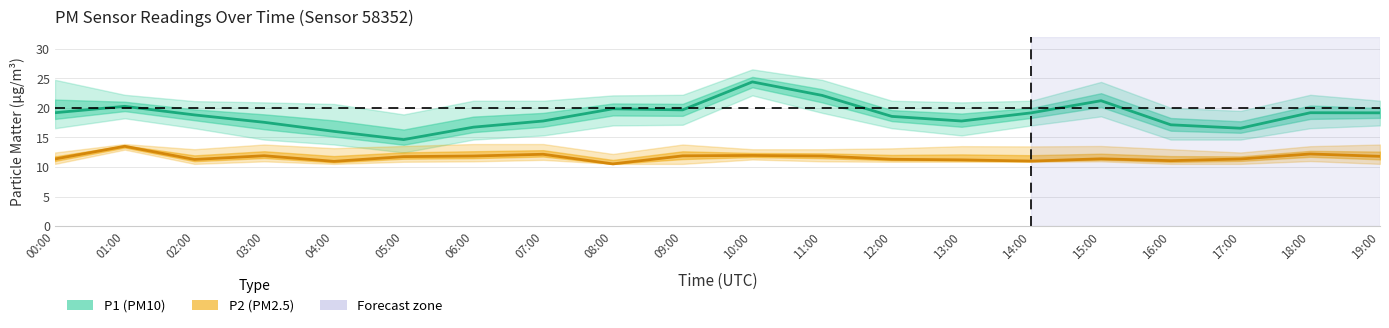

True or false: P1 (PM10 estimate) has a value of 5.6 at 01:00.

False